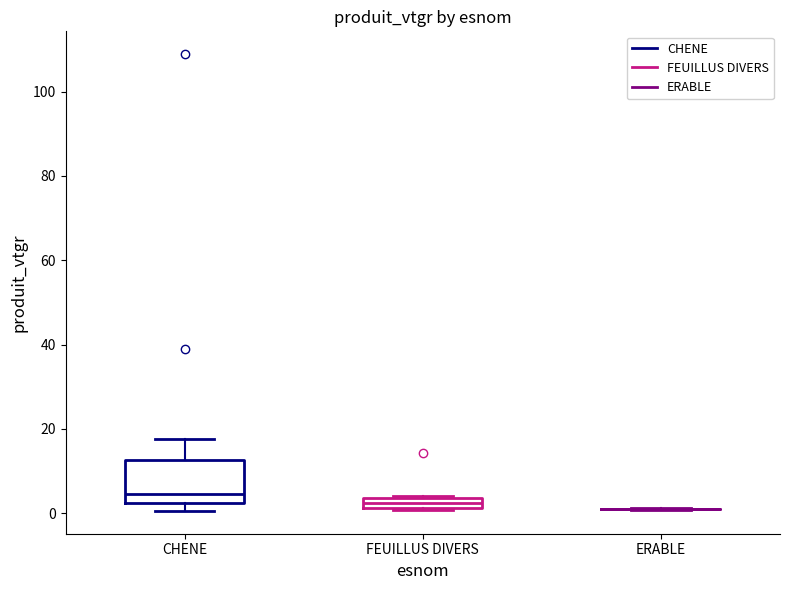

Which box is the tallest, from its lower edge to its upper edge?

CHENE